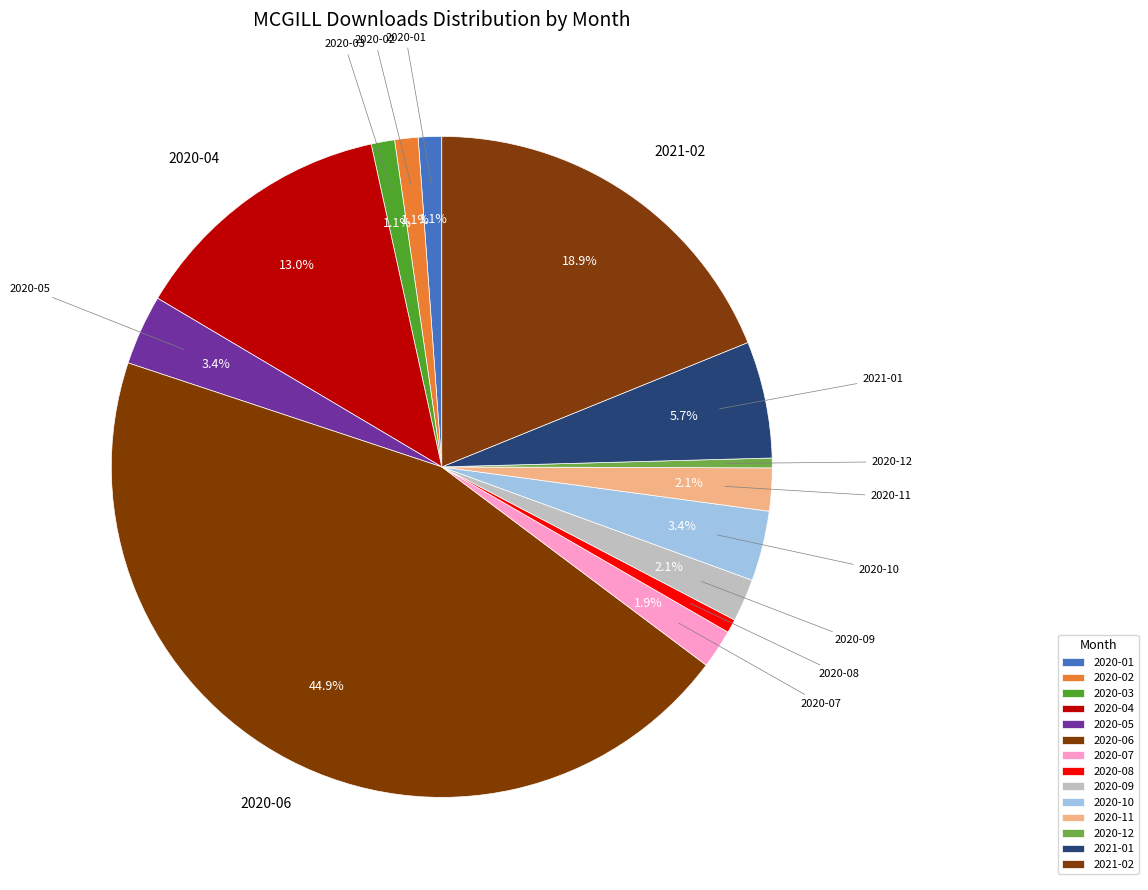

Which slice is the largest?

2020-06